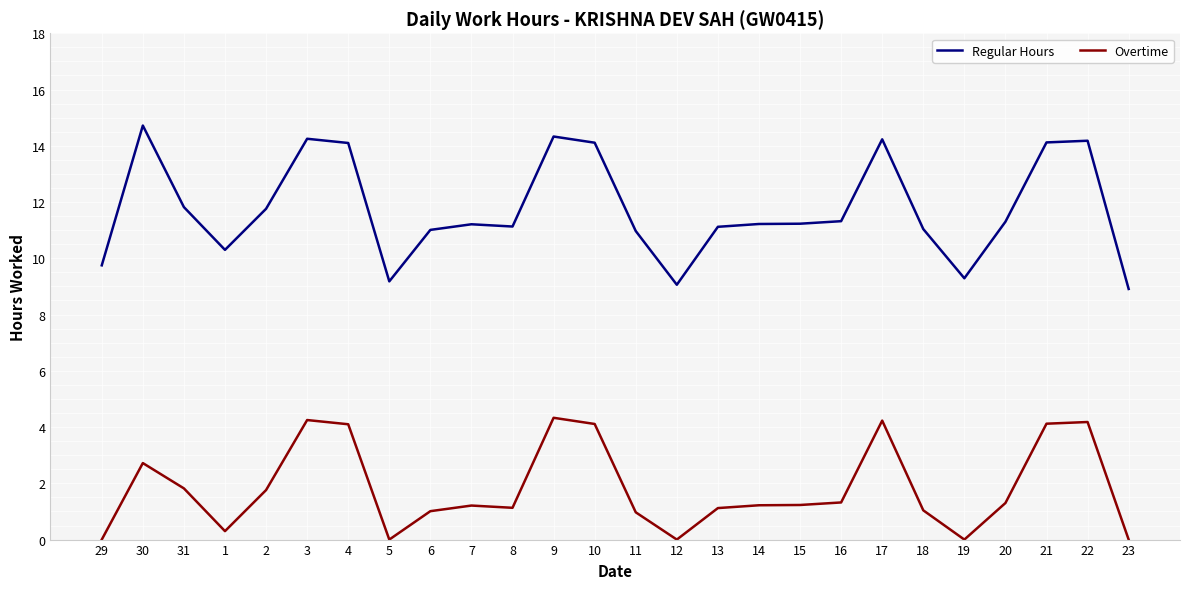

List the series in order of their peak value, lowest first.

Overtime, Regular Hours